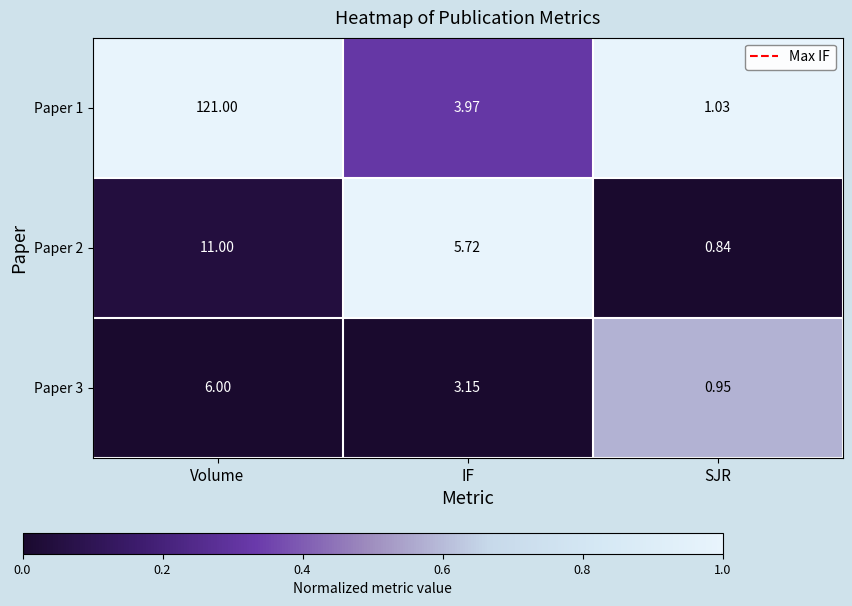

Is the value of Paper 2 at SJR greater than the value of Paper 1 at SJR?

No